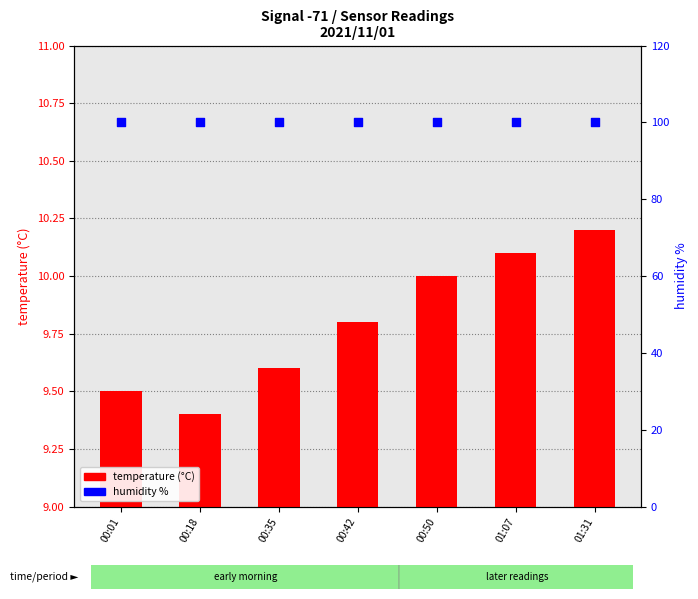

What are all the series names shown in the legend?

temperature (°C), humidity %